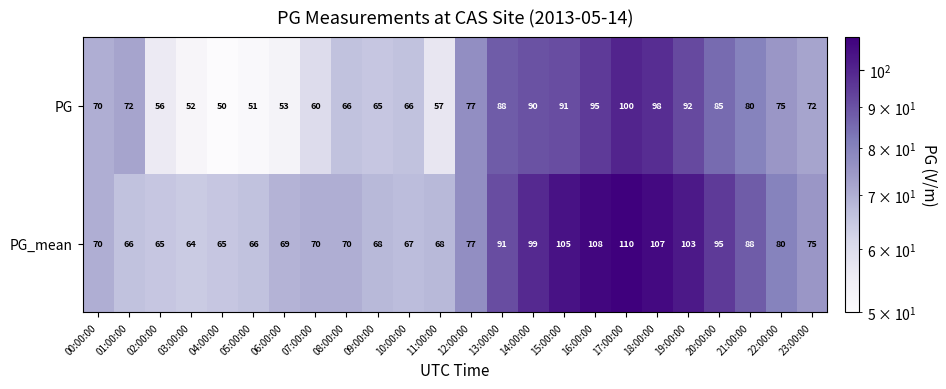

What is the difference between the maximum and minimum values in the PG series?

50